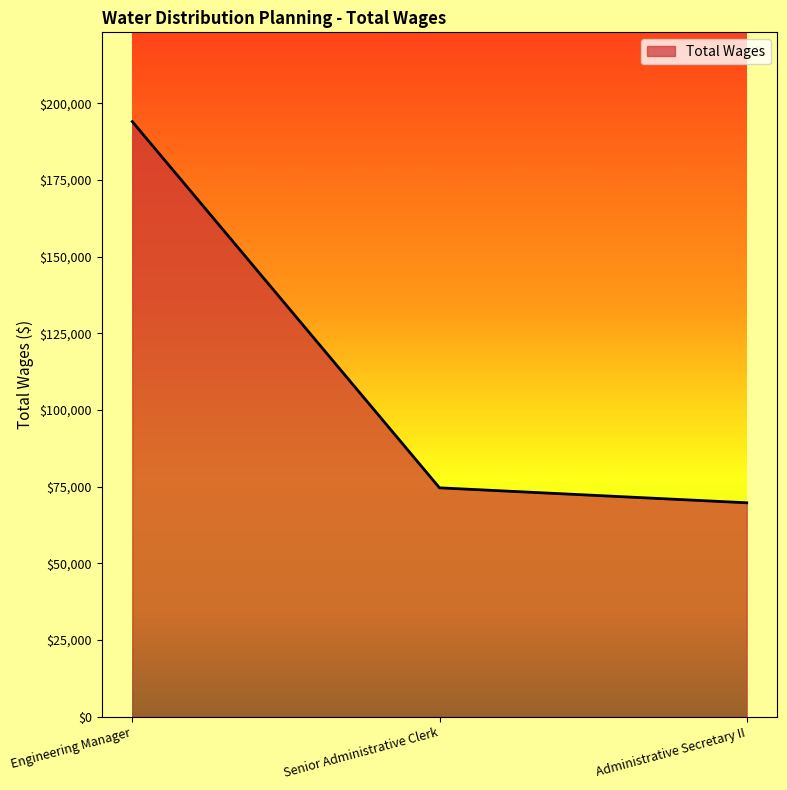

Where does the data first go above 74608?

Engineering Manager